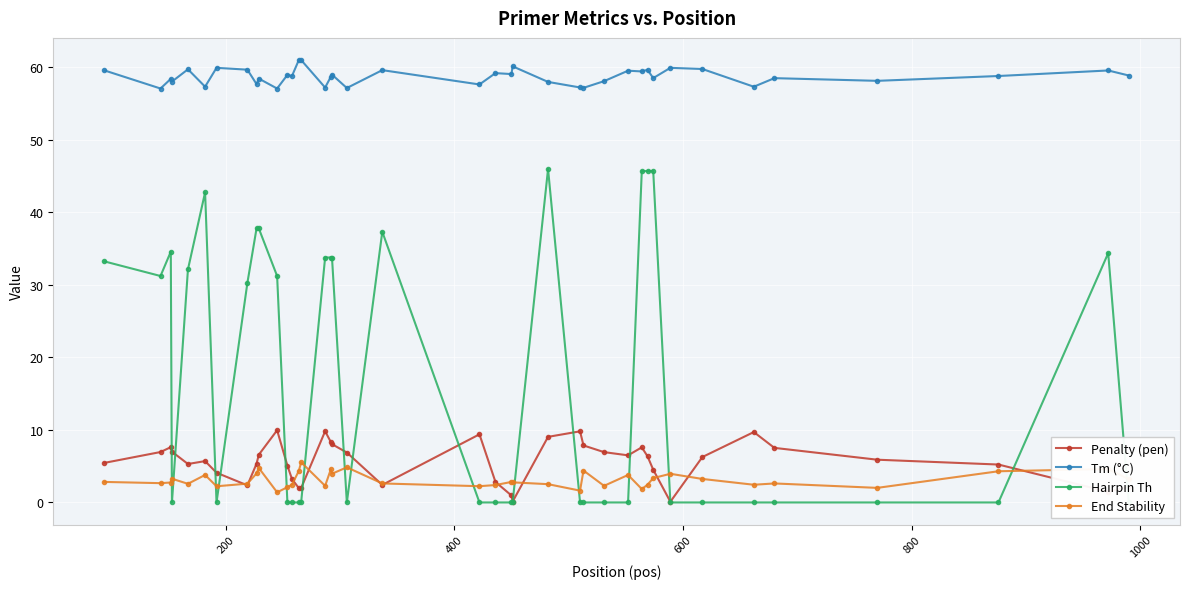

True or false: End Stability and Tm (°C) cross at least once.

False